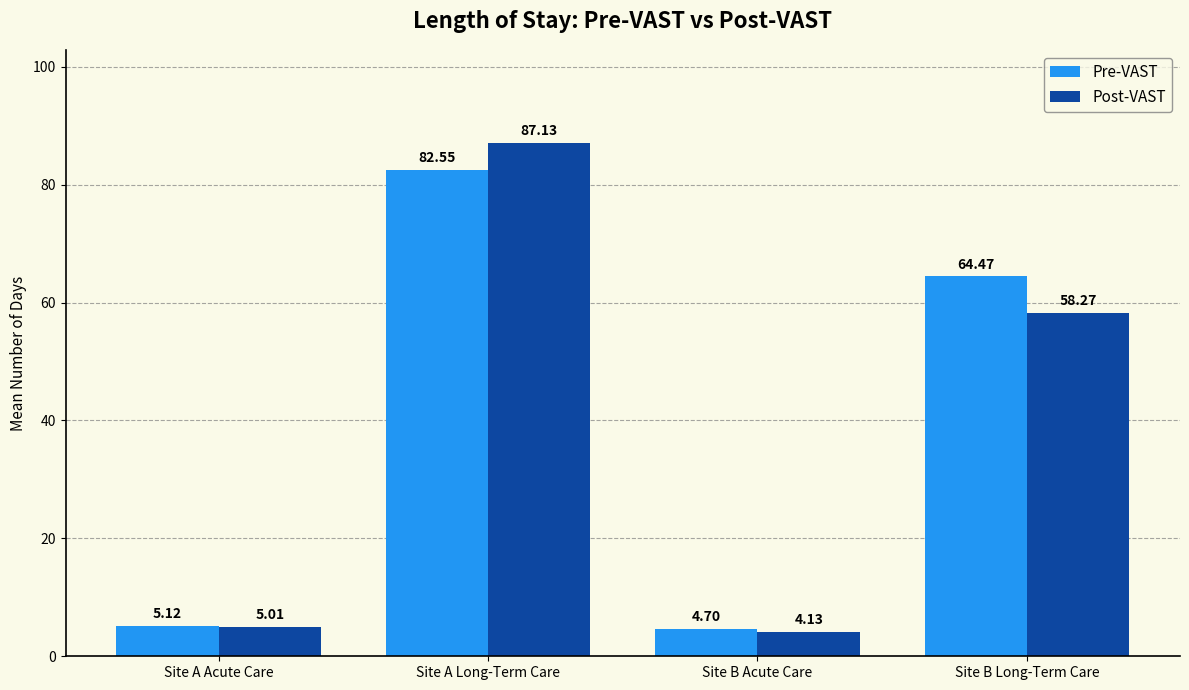

Which series has the widest spread of values?

Post-VAST